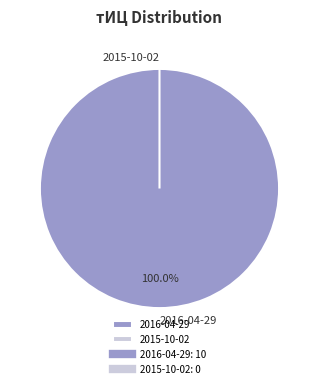

To the nearest percent, what is the difference between the largest and smallest slice percentages?

100%